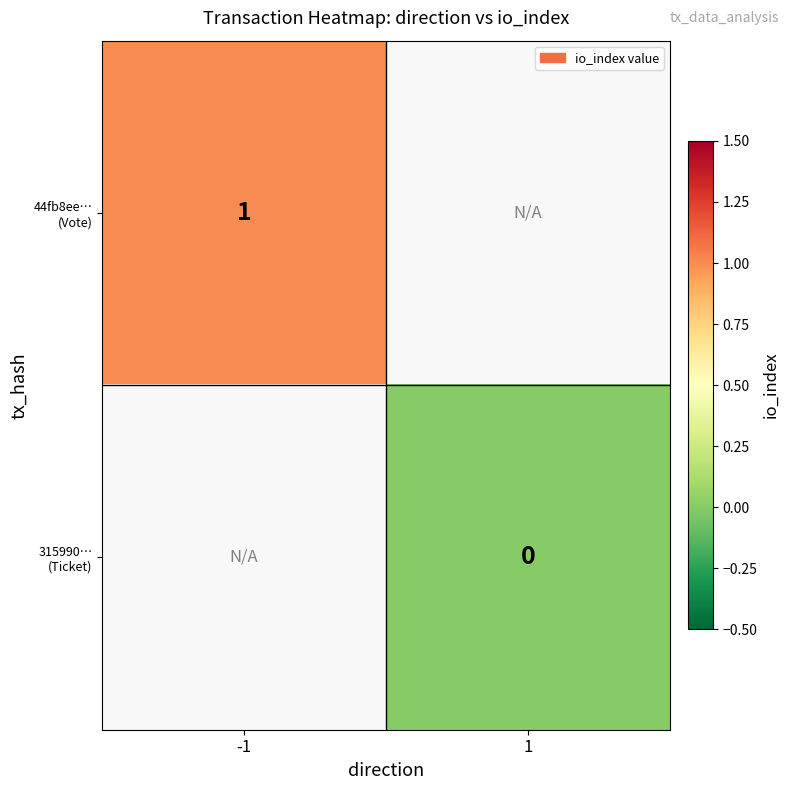

List the series in order of their overall mean, highest first.

44fb8ee… (Vote), 315990… (Ticket)